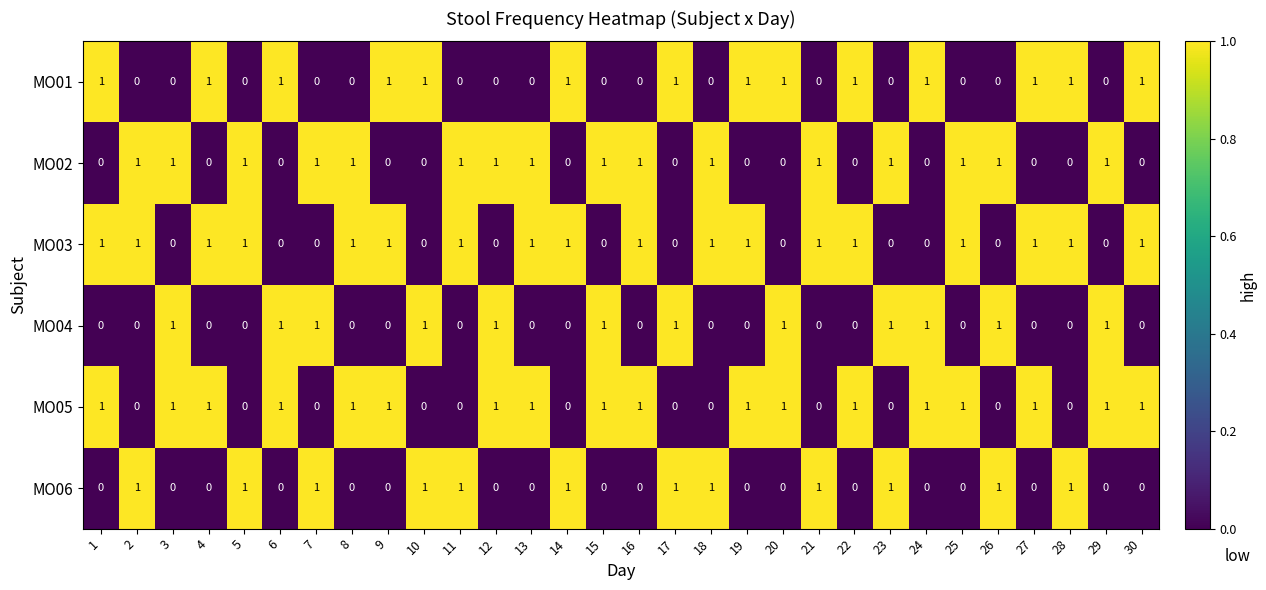

Is it true that MO01 equals 1 at 1?

True